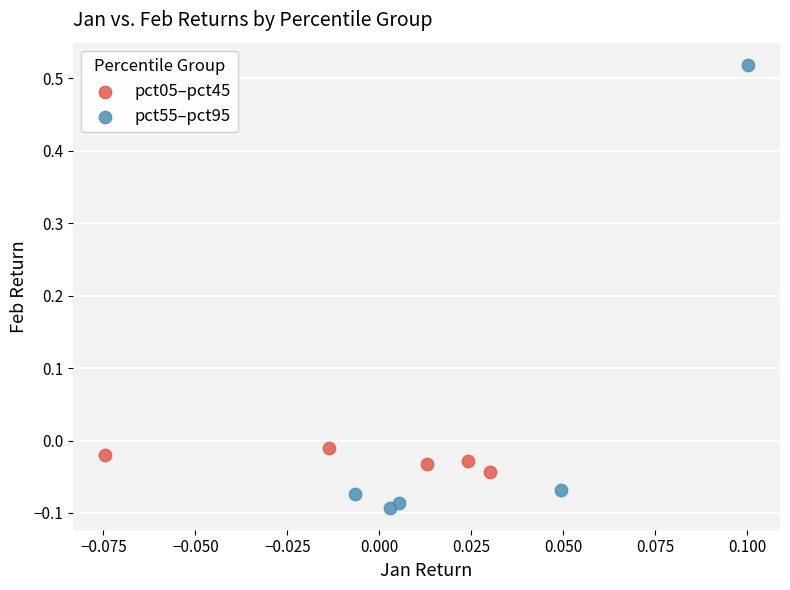

Which series reaches the minimum Y coordinate?

pct55–pct95